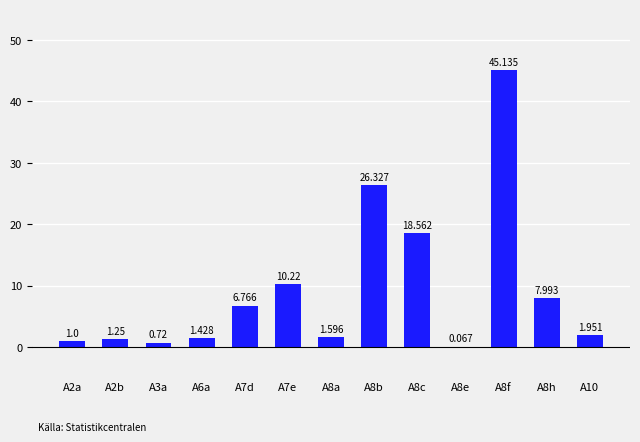

What is the greatest value displayed?

45.1